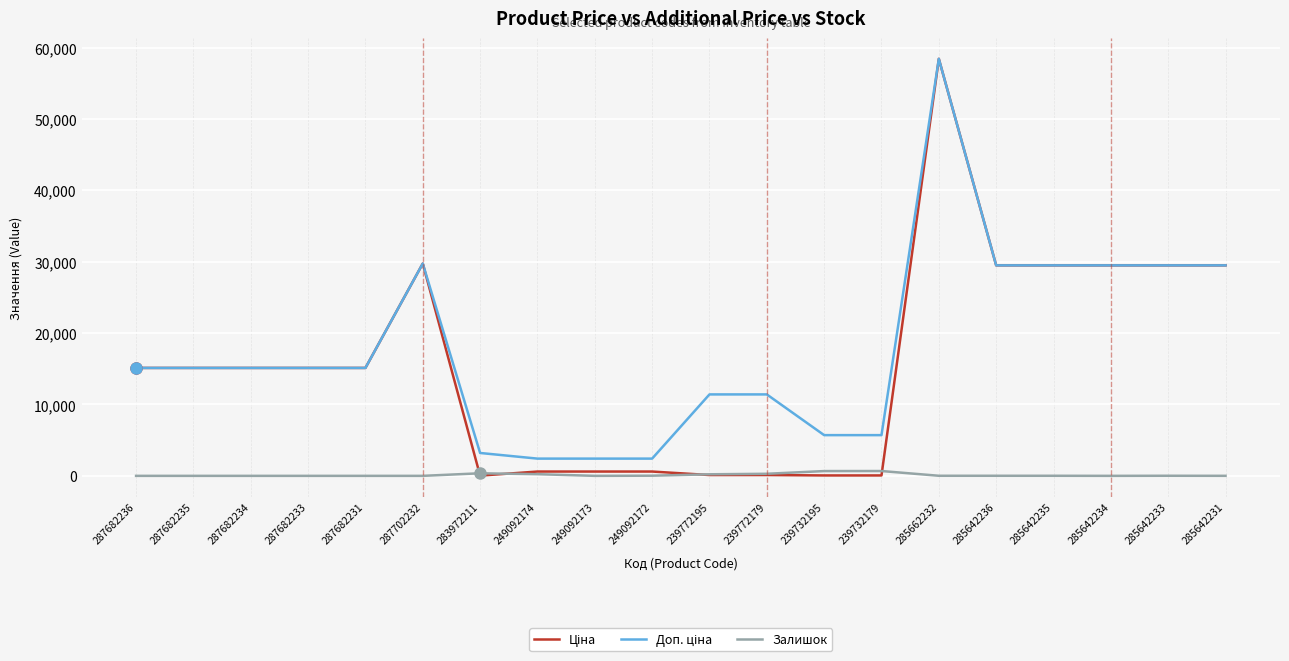

What is the maximum value shown in the chart?

58426.5